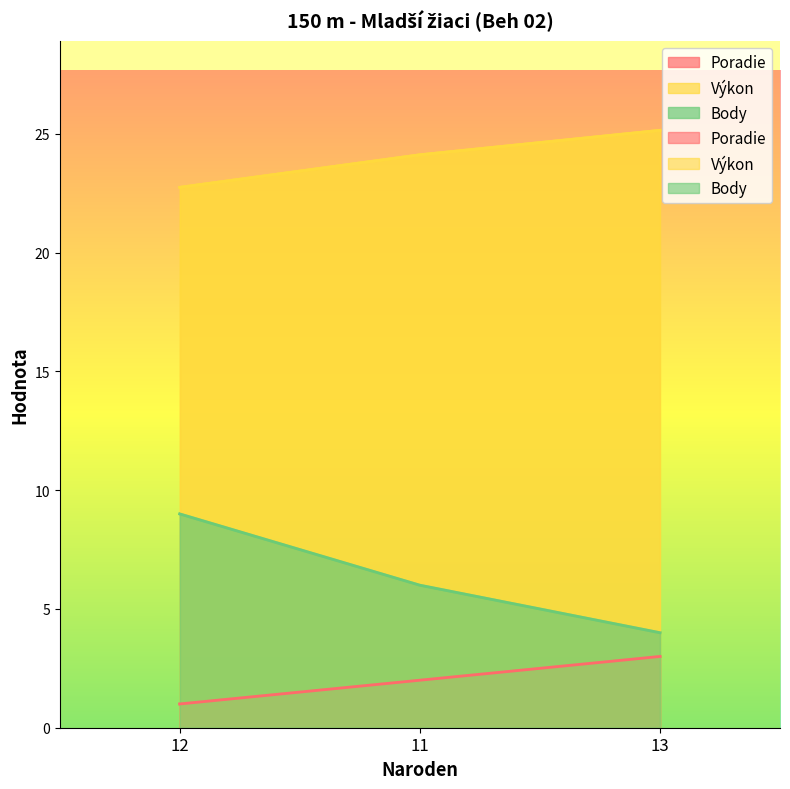

The Body series shows 6.0 at 11. True or false?

True